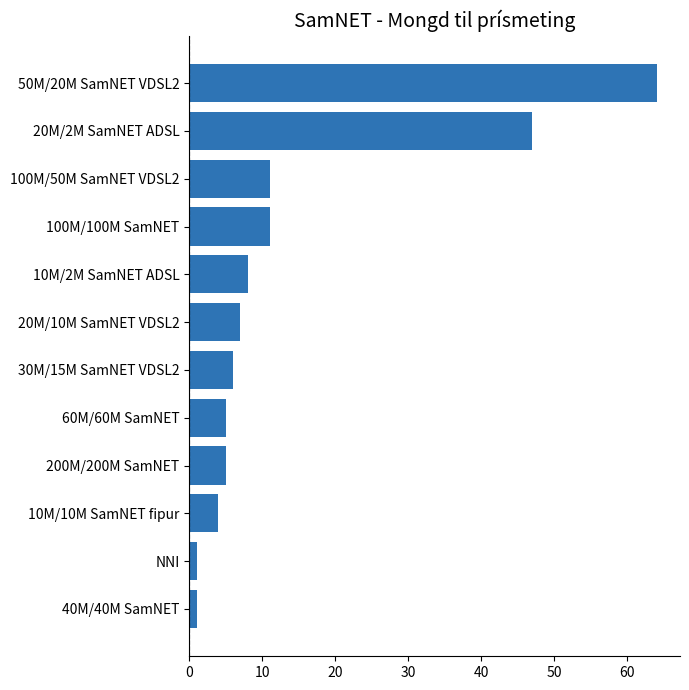

Reading top to bottom, what are all the values shown in this chart?

50M/20M SamNET VDSL2=64	20M/2M SamNET ADSL=47	100M/50M SamNET VDSL2=11	100M/100M SamNET=11	10M/2M SamNET ADSL=8	20M/10M SamNET VDSL2=7	30M/15M SamNET VDSL2=6	60M/60M SamNET=5	200M/200M SamNET=5	10M/10M SamNET fipur=4	NNI=1	40M/40M SamNET=1